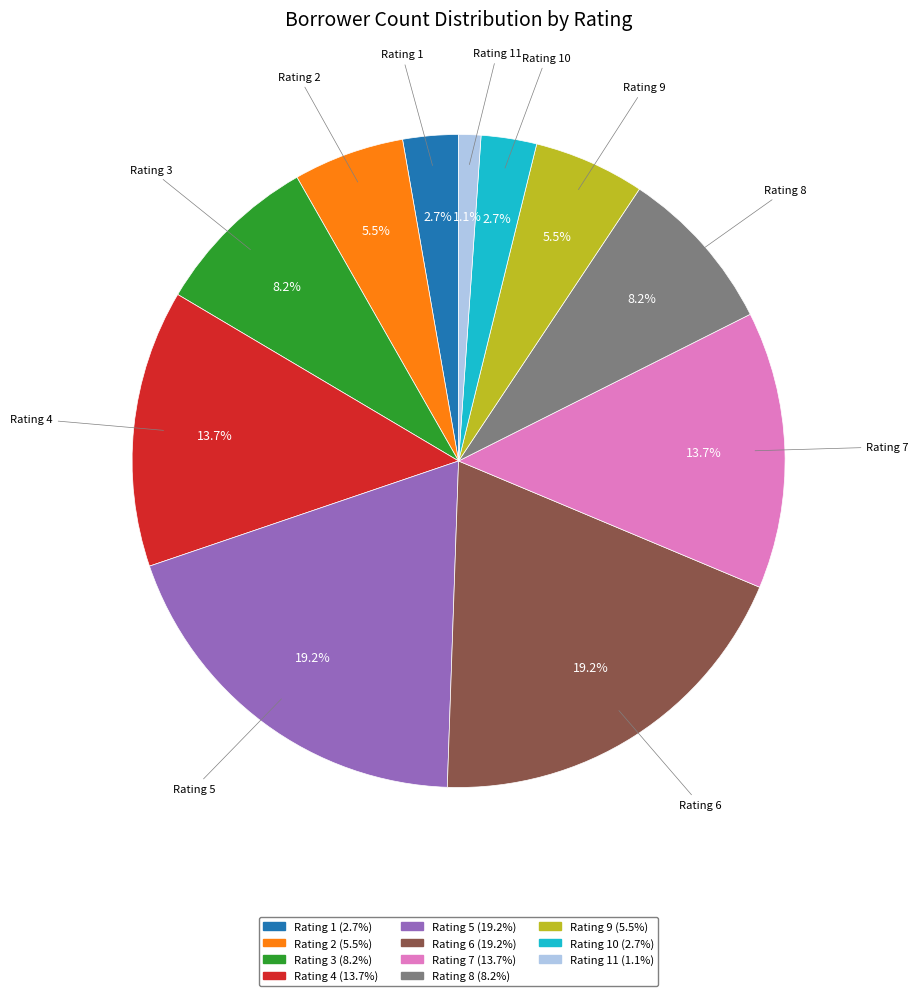

Does any single category account for the majority?

No